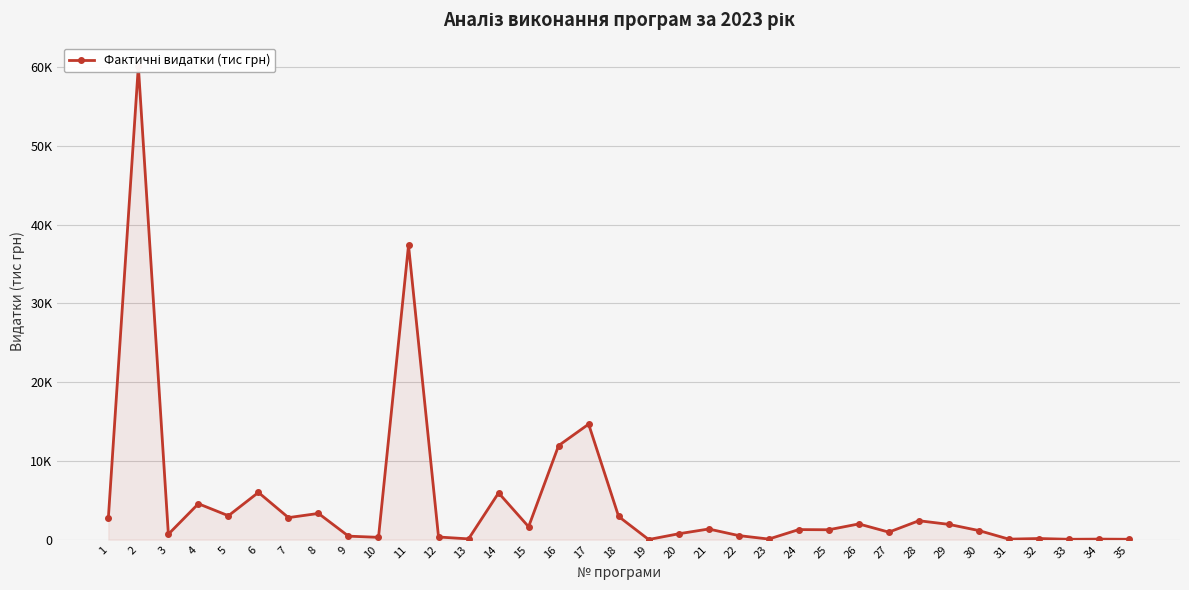

Where is the data nearest to the value 30069?

11